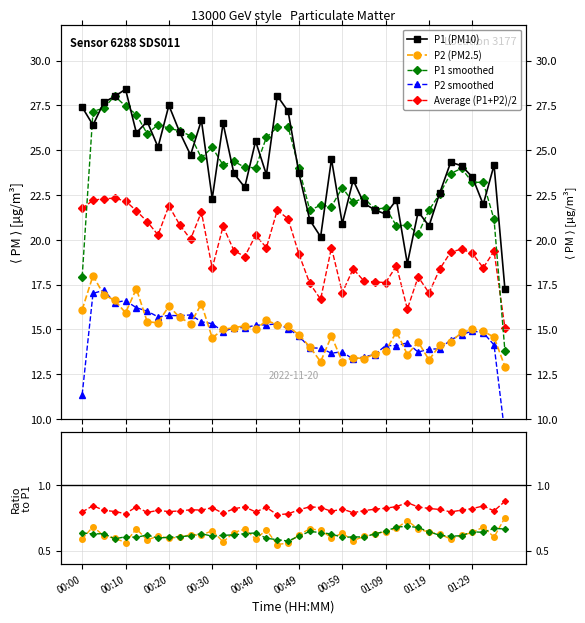

Is it true that P2 equals 14.8 at 01:26?

True